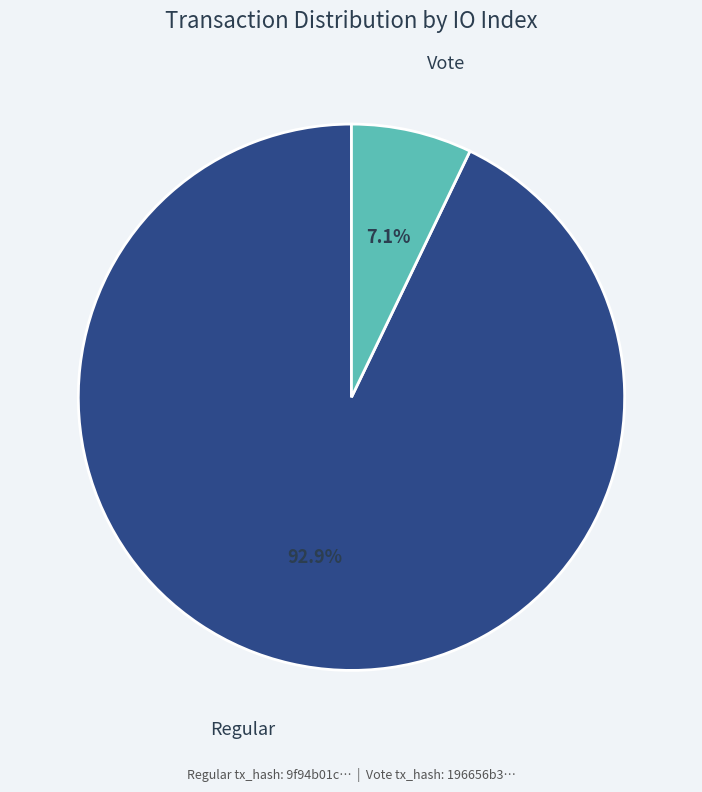

Is there any slice that represents more than half of the pie?

Yes